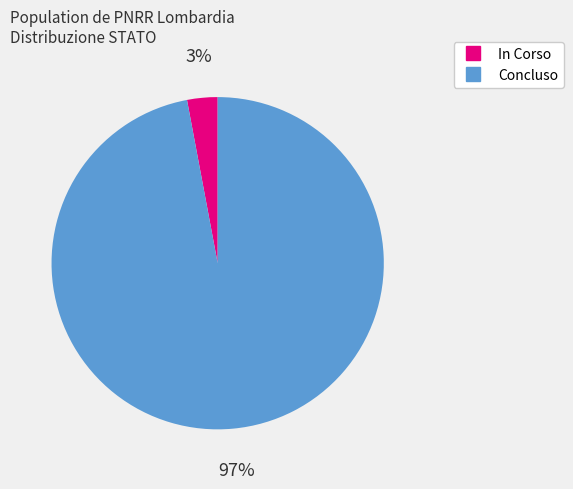

Is there a majority slice in this chart?

Yes